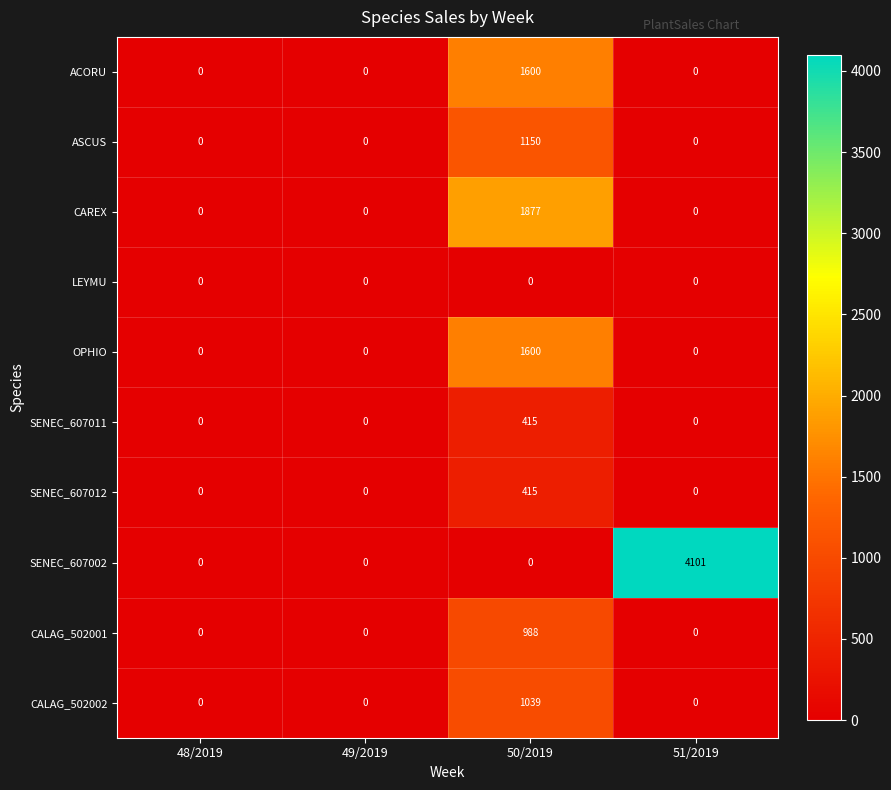

At how many categories does at least one series exceed 453?

2